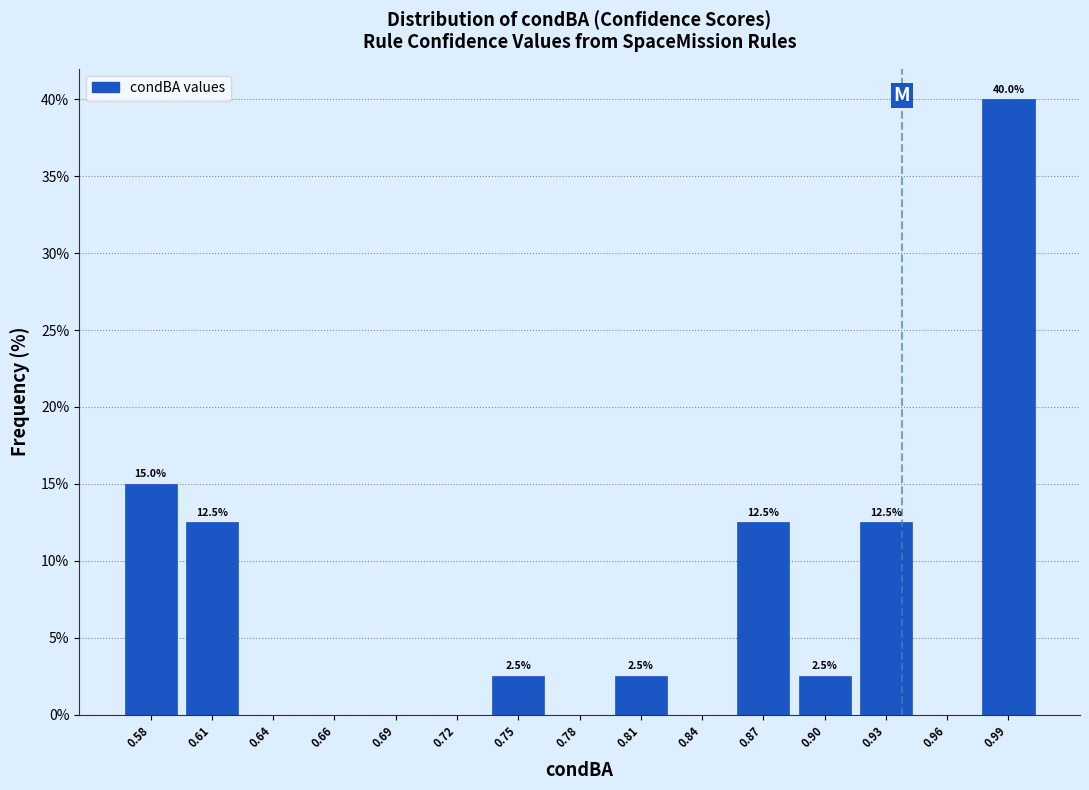

Over which range of the x-axis is the bar tallest?

0.970 to 1.000